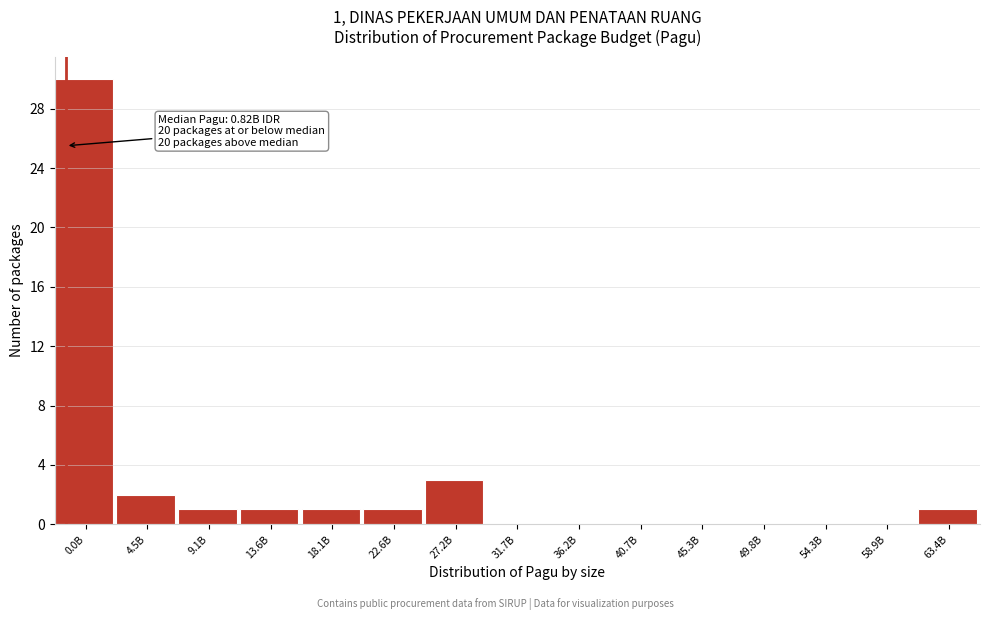

Reading left to right, what are all the values shown in this chart?

0.0B=30	4.5B=2	9.1B=1	13.6B=1	18.1B=1	22.6B=1	27.2B=3	31.7B=0	36.2B=0	40.7B=0	45.3B=0	49.8B=0	54.3B=0	58.9B=0	63.4B=1